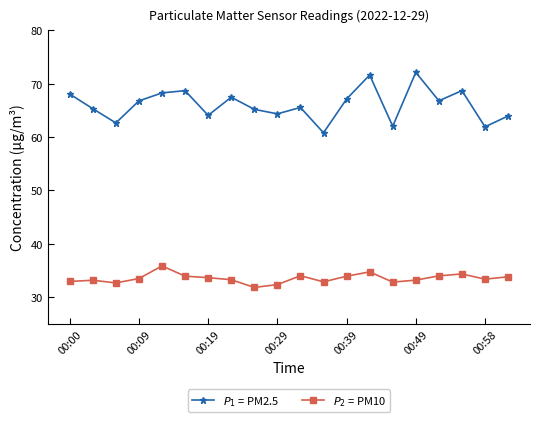

Which series has the largest range (max minus min)?

$P_1$ = PM2.5